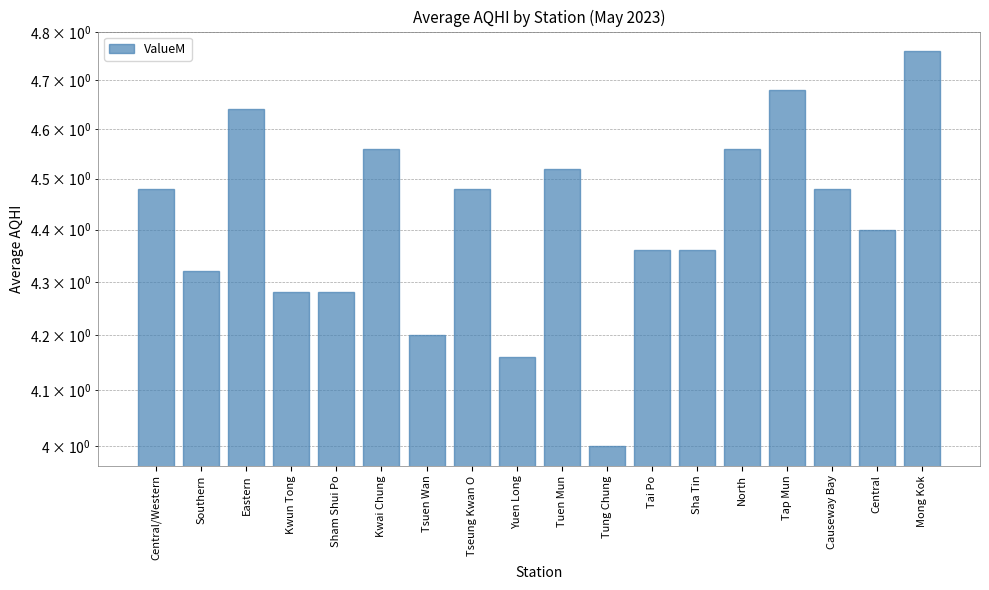

What is the value of the 11th bar from the left?

4.0